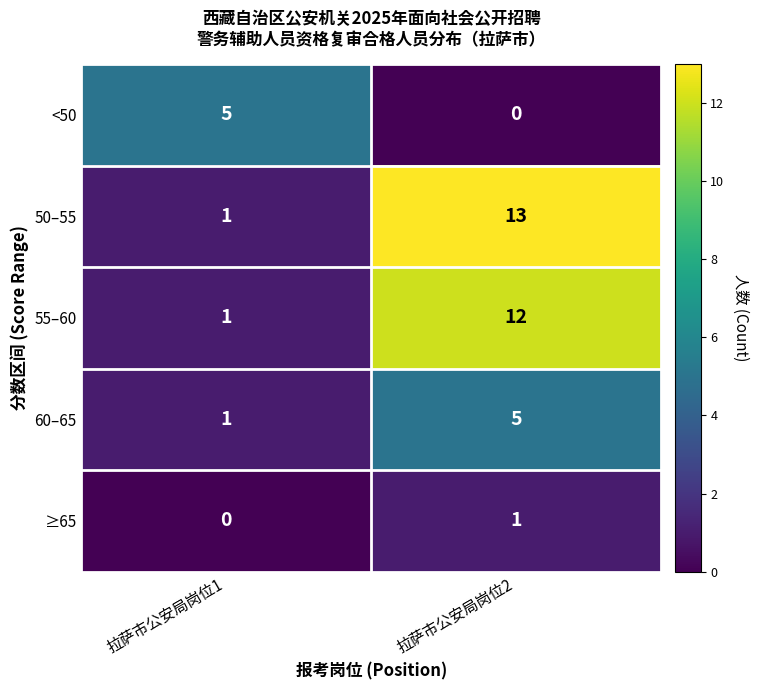

Which series has the widest spread of values?

50–55